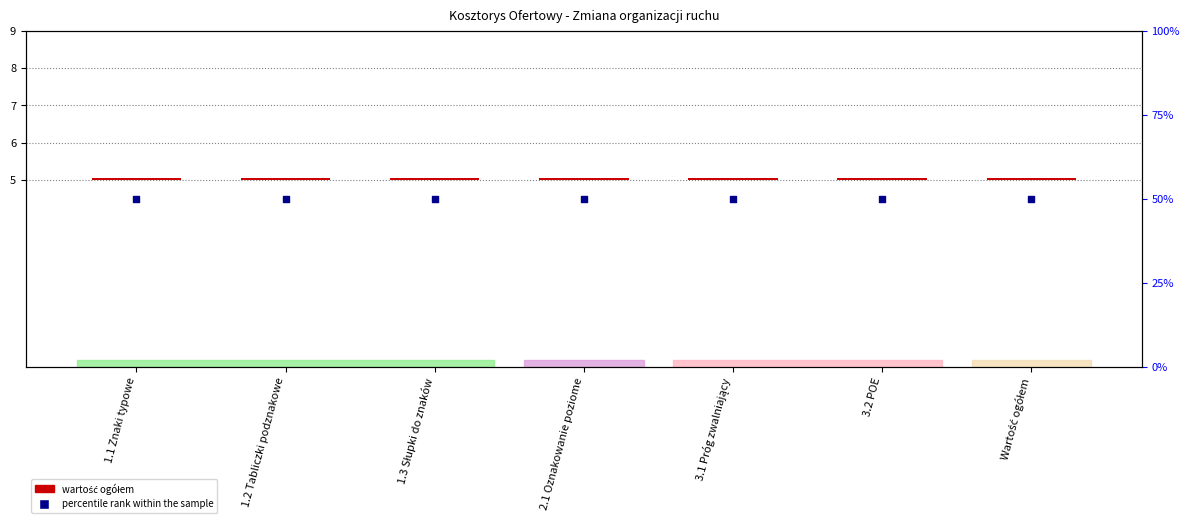

At which category is the sum across all series the highest?

1.1 Znaki typowe